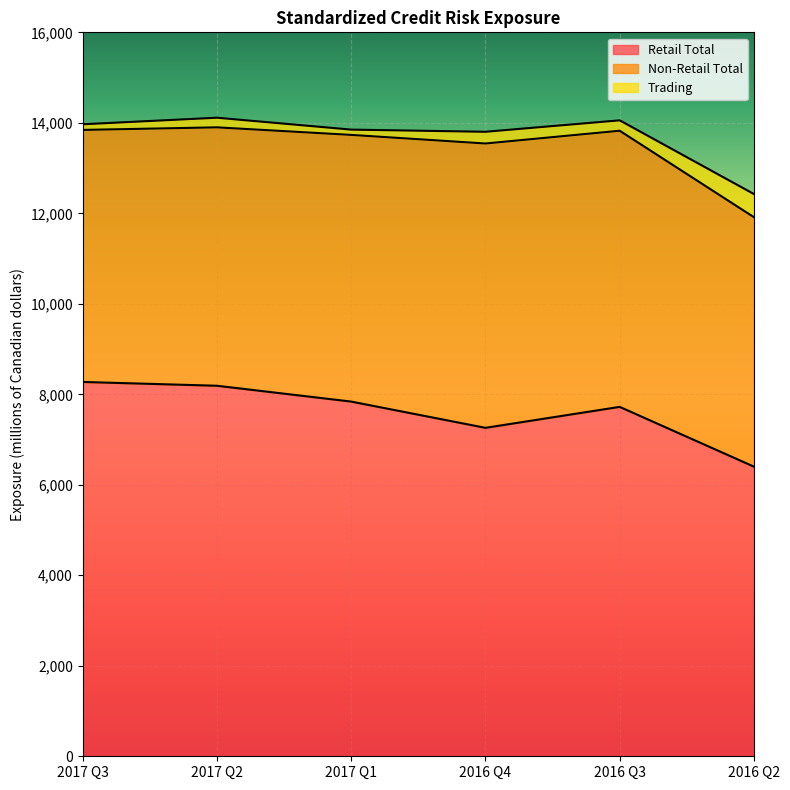

True or false: Trading and Non-Retail Total intersect in this chart.

False